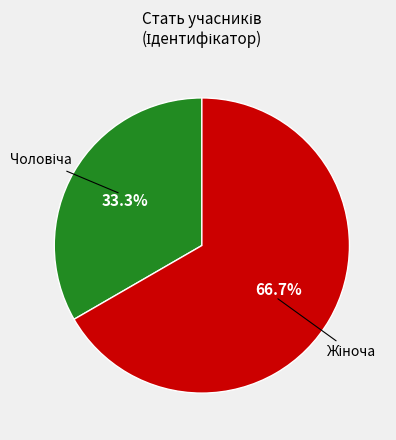

Is there a majority slice in this chart?

Yes